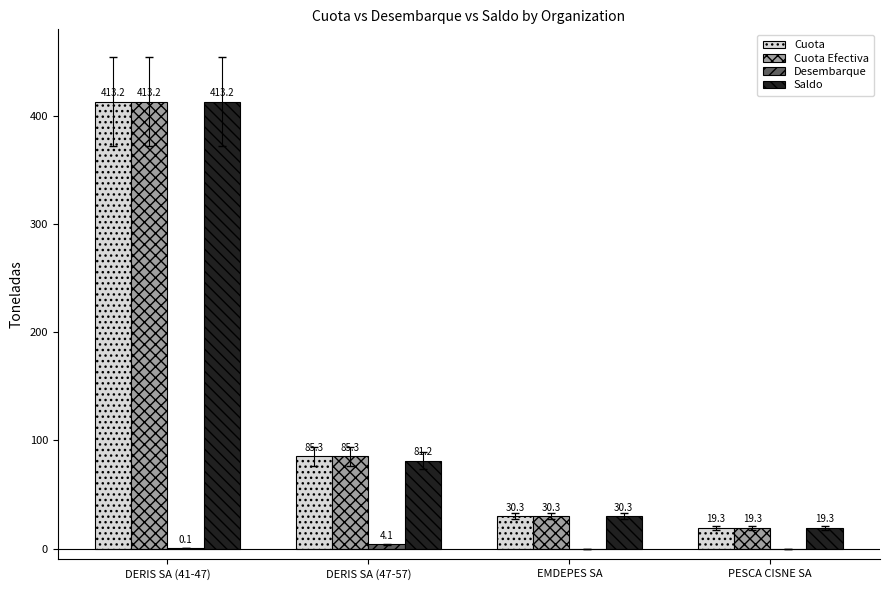

Where does the Cuota Efectiva series first go above 85?

DERIS SA (41-47)